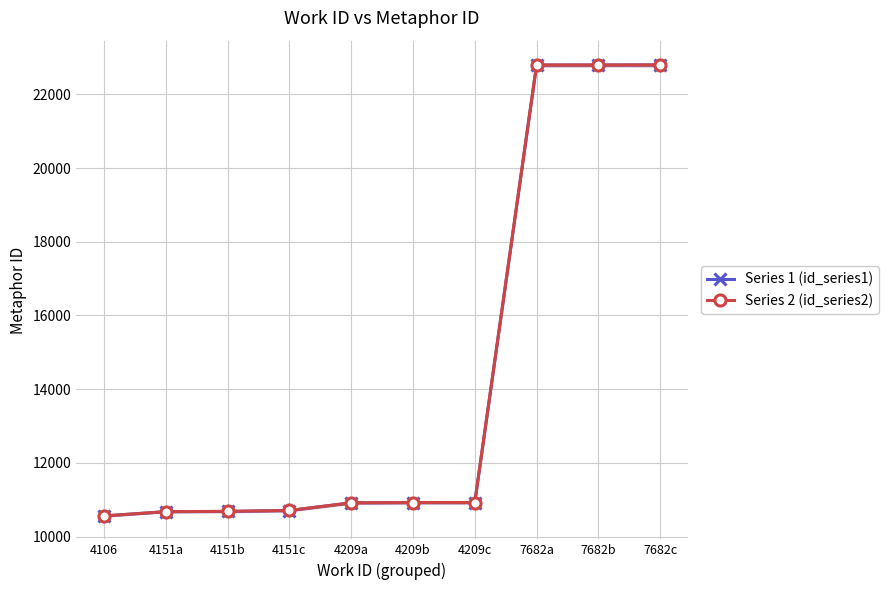

At which label does Series 1 (id_series1) first exceed 10925?

4209c